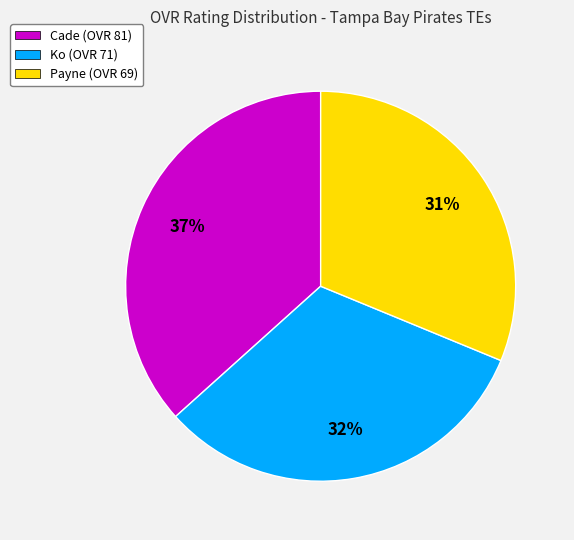

Between Cade and Payne, which is larger?

Cade